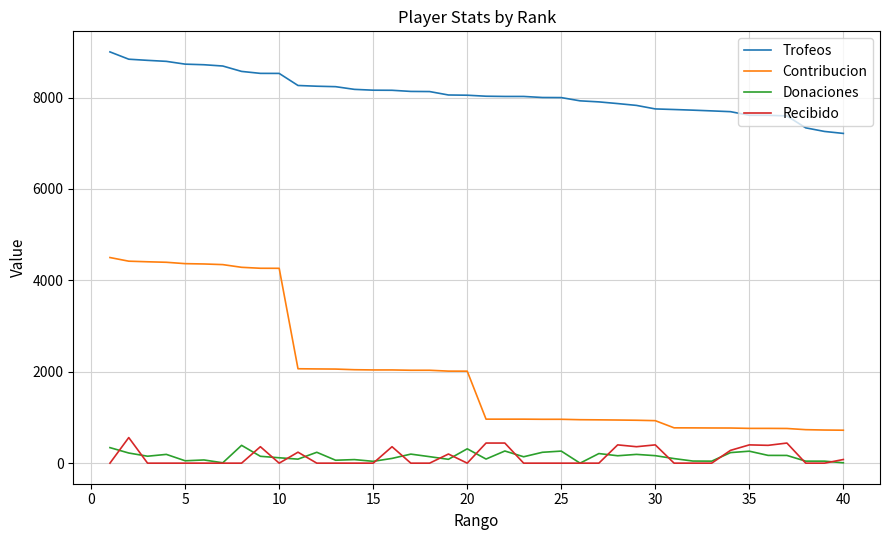

Which series has the largest range (max minus min)?

Contribucion